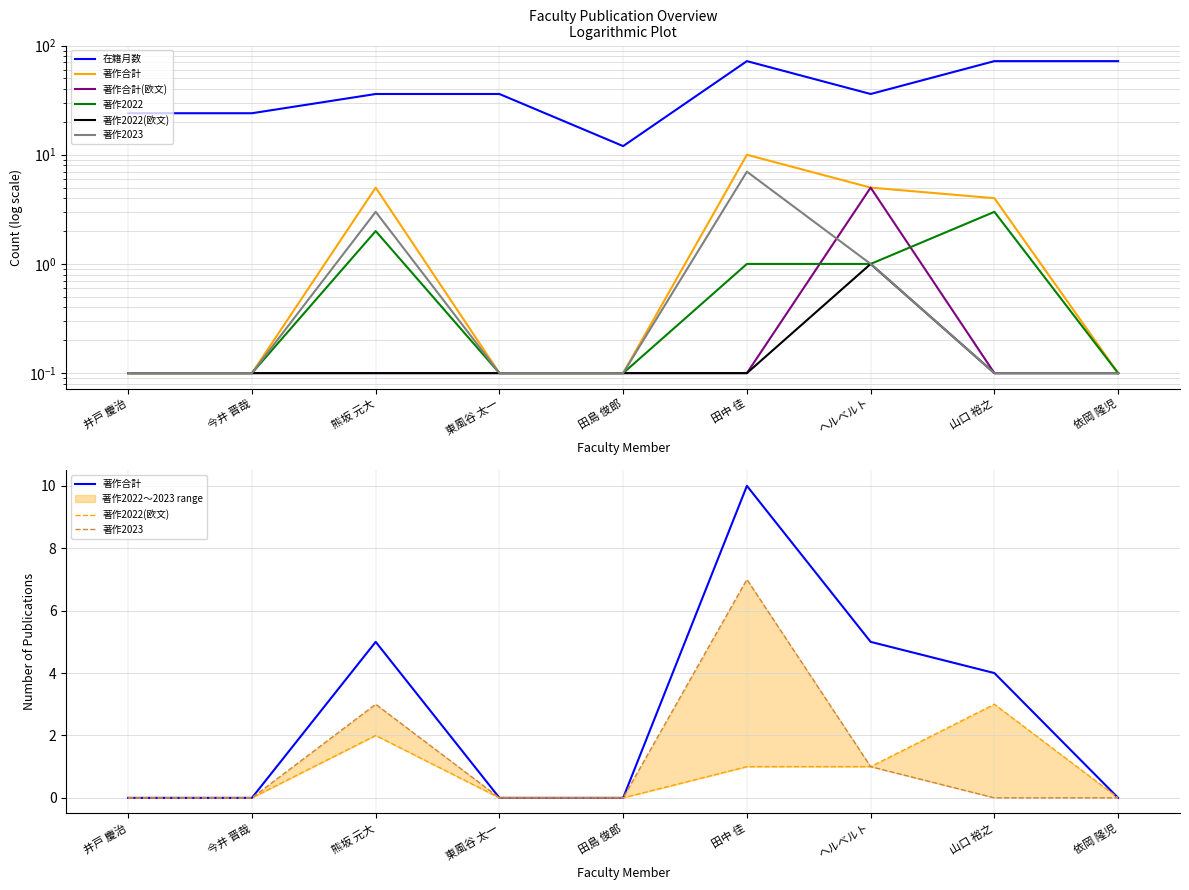

Where is the first local maximum for 著作合計?

熊坂 元大